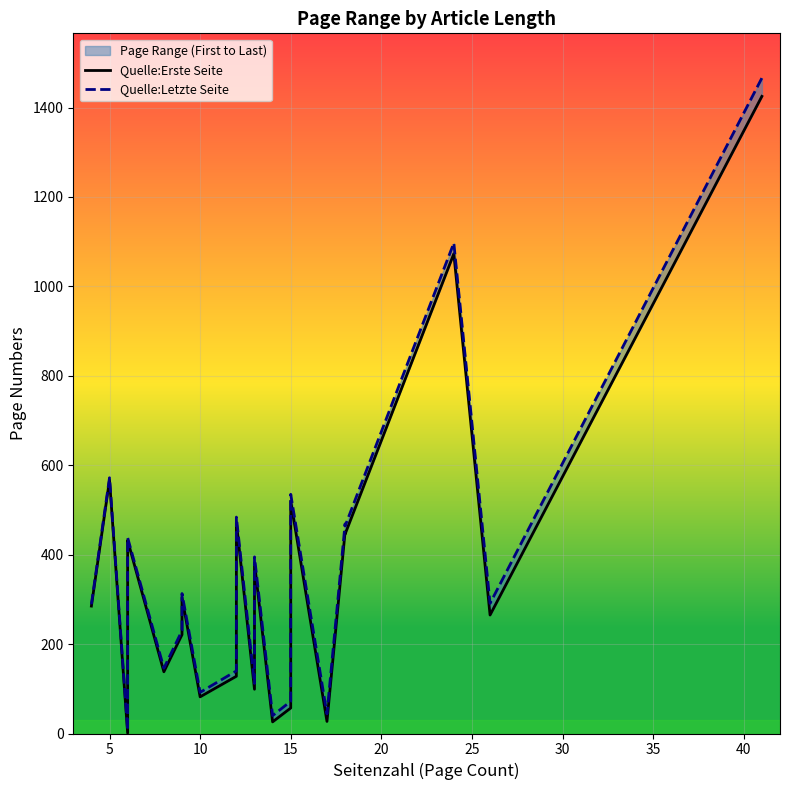

True or false: Quelle:Erste Seite and Quelle:Letzte Seite cross at least once.

False